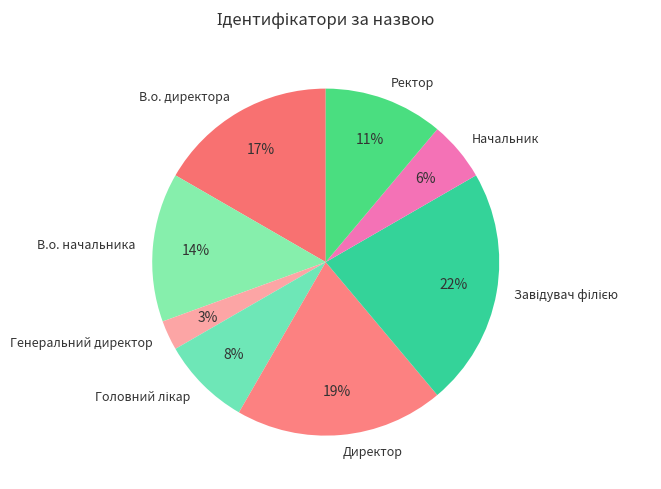

What is the smallest slice in the pie chart?

Генеральний директор